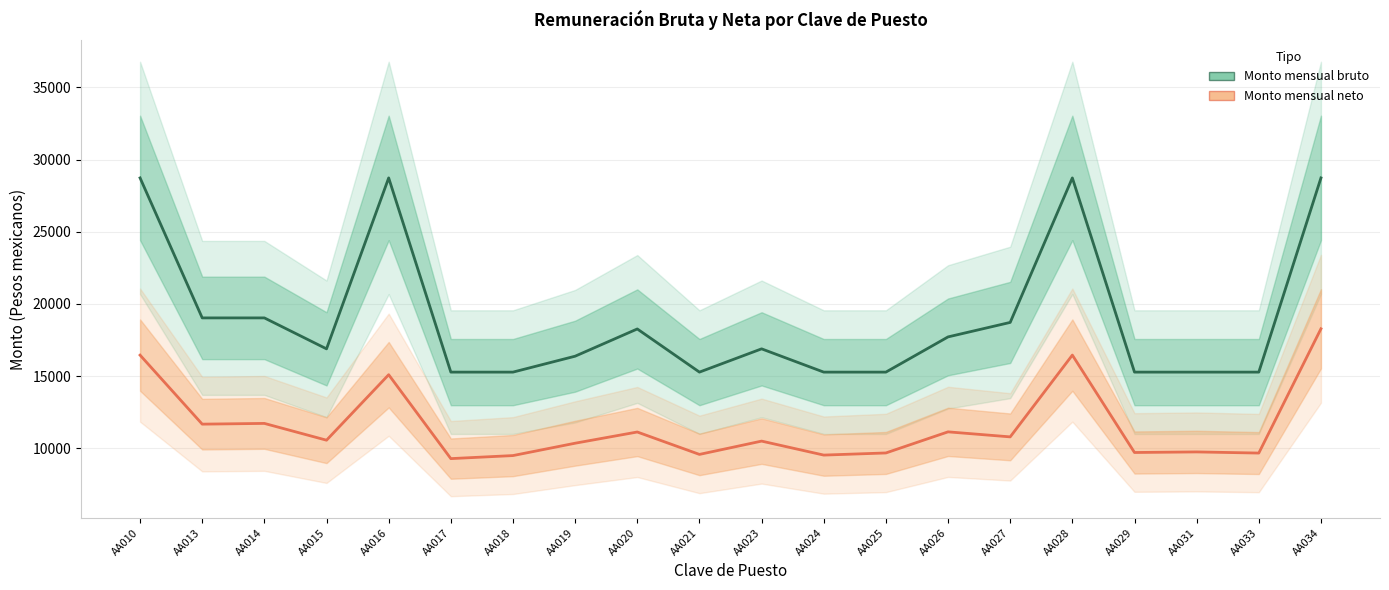

Where is Monto mensual neto nearest to the value 13789?

AA016